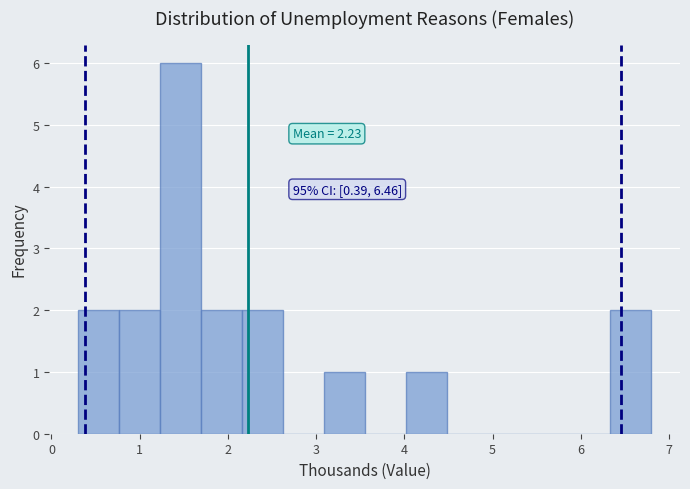

Over which range of the x-axis is the bar tallest?

1.2 to 1.7